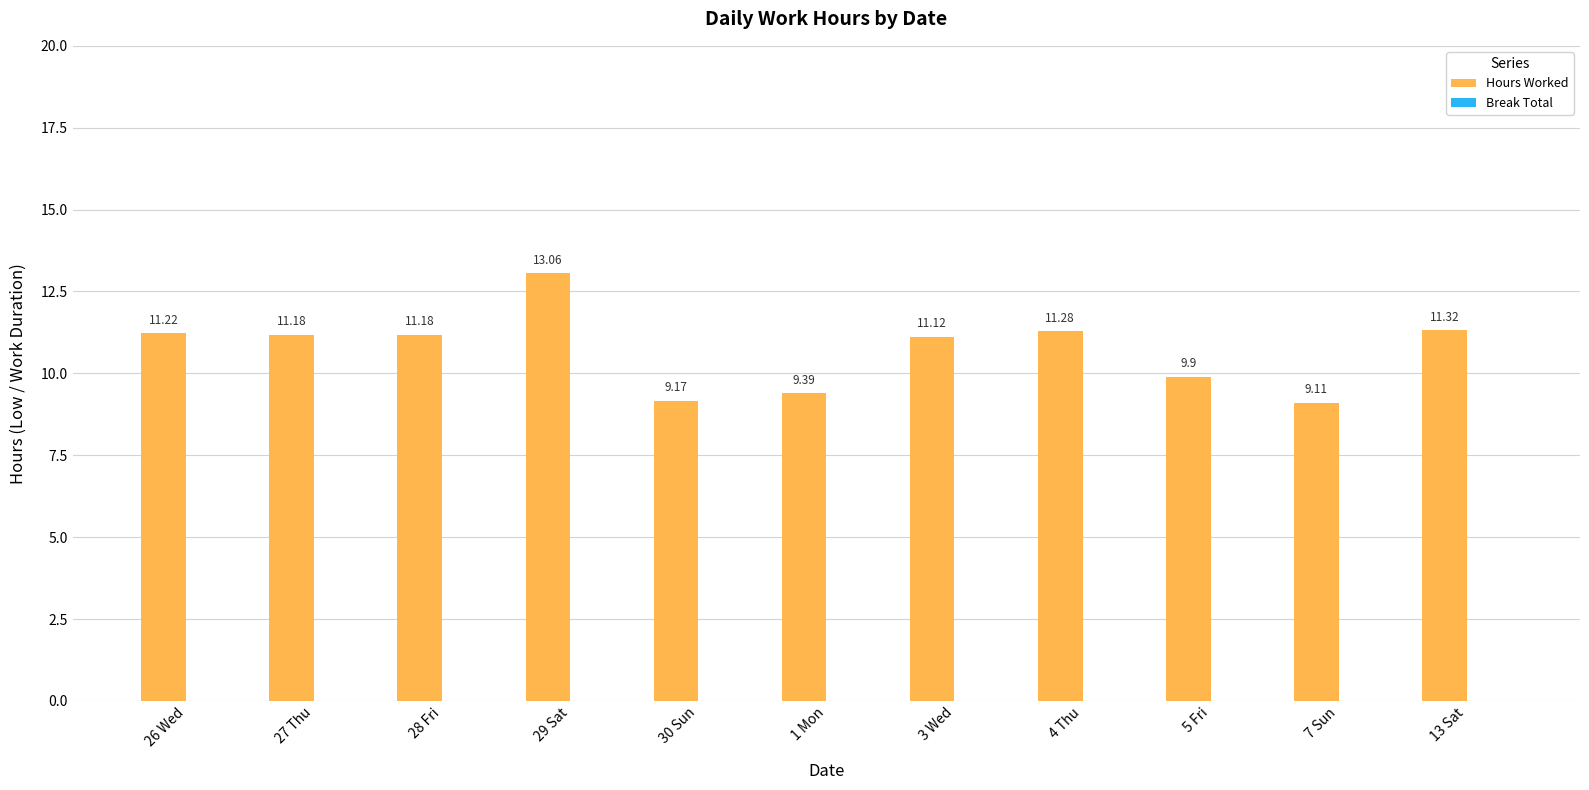

Approximately how many times larger is the value at 27 Thu compared to 7 Sun?

1.2